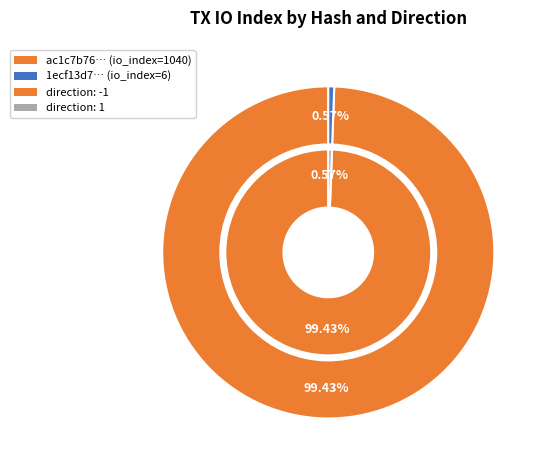

Which series has the widest spread of values?

outer_values